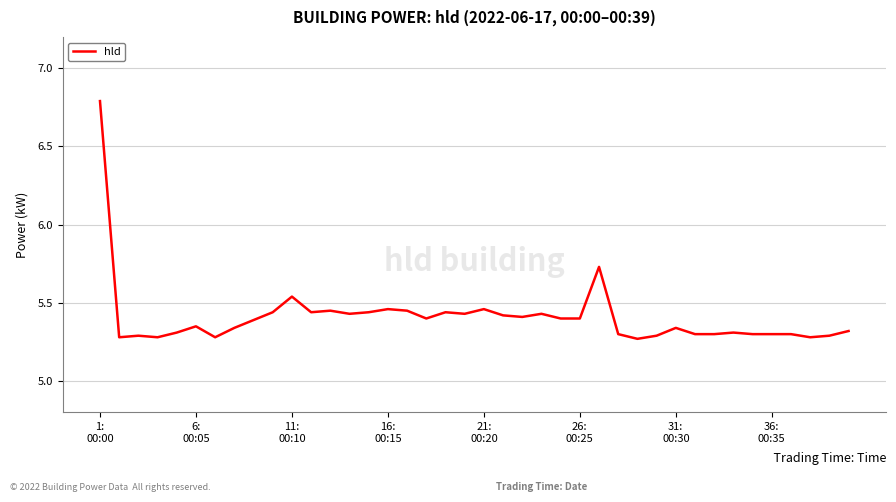

What is the greatest value displayed?

6.8